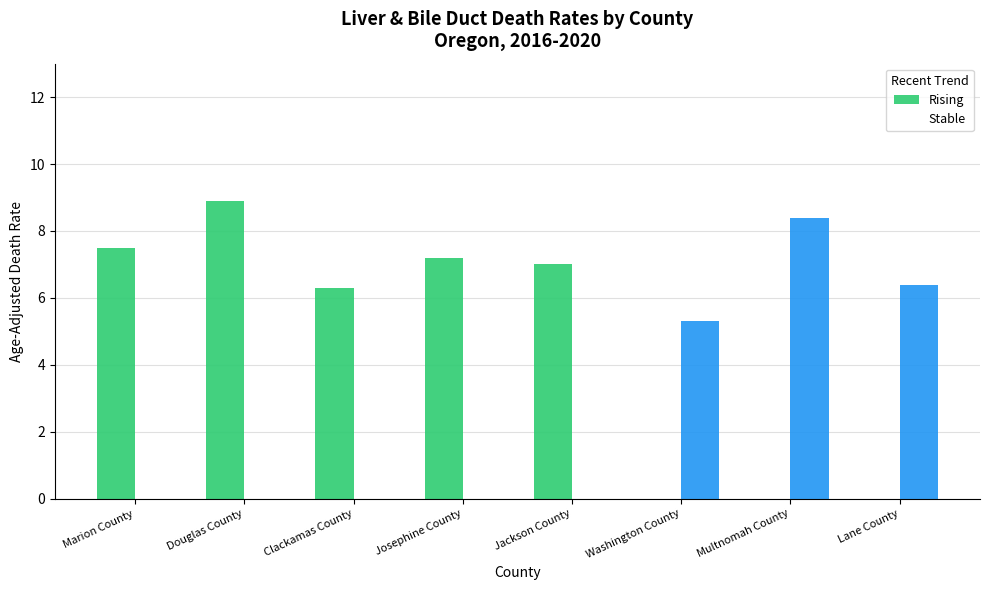

Reading right to left, transcribe all the data shown in this chart.

Rising: Lane County=0.0	Multnomah County=0.0	Washington County=0.0	Jackson County=7.0	Josephine County=7.2	Clackamas County=6.3	Douglas County=8.9	Marion County=7.5
Stable: Lane County=6.4	Multnomah County=8.4	Washington County=5.3	Jackson County=0.0	Josephine County=0.0	Clackamas County=0.0	Douglas County=0.0	Marion County=0.0